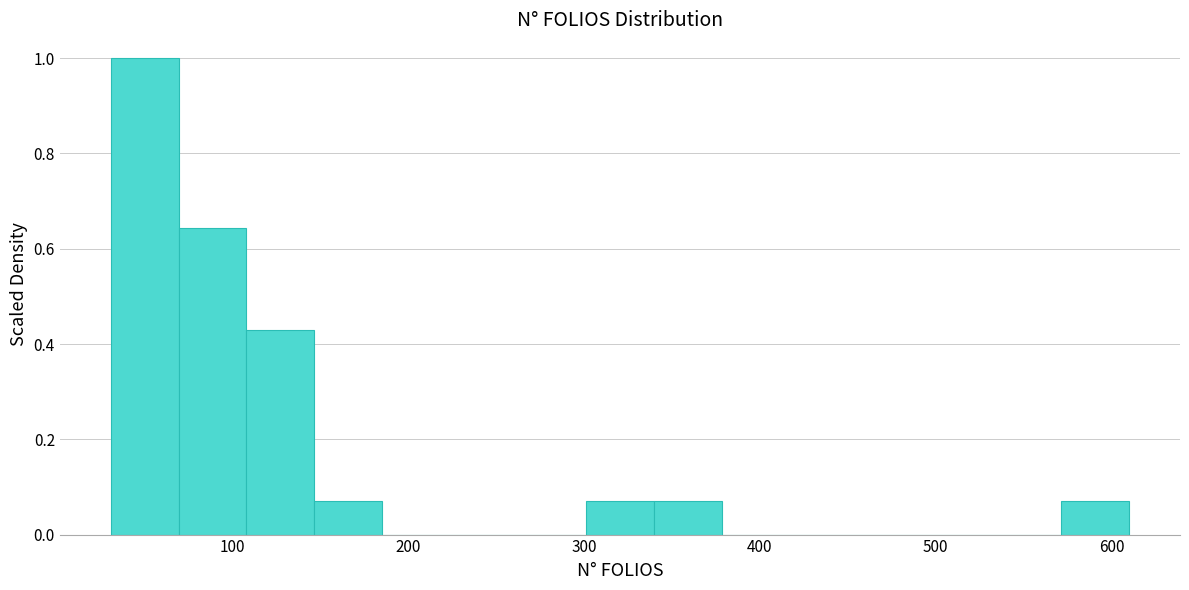

Around what value on the x-axis is the tallest bar? Give the approximate position of its centre, as read against the axis.

50